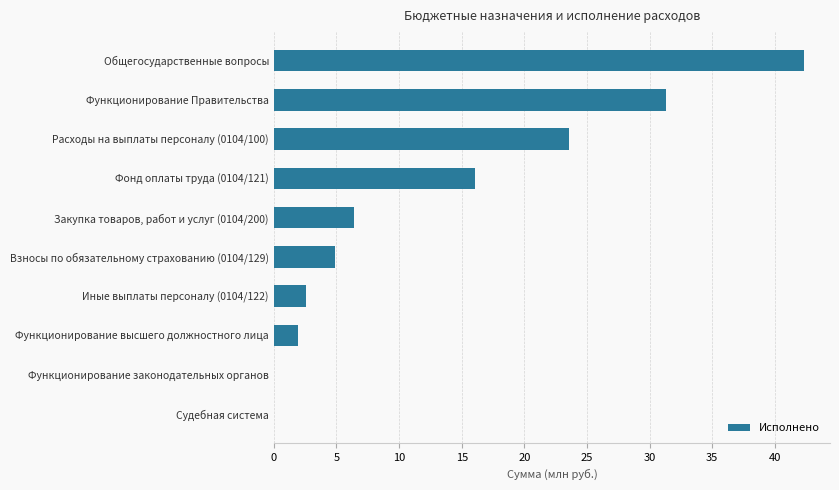

Is it true that the value at Расходы на выплаты персоналу (0104/100) is 5.8?

False